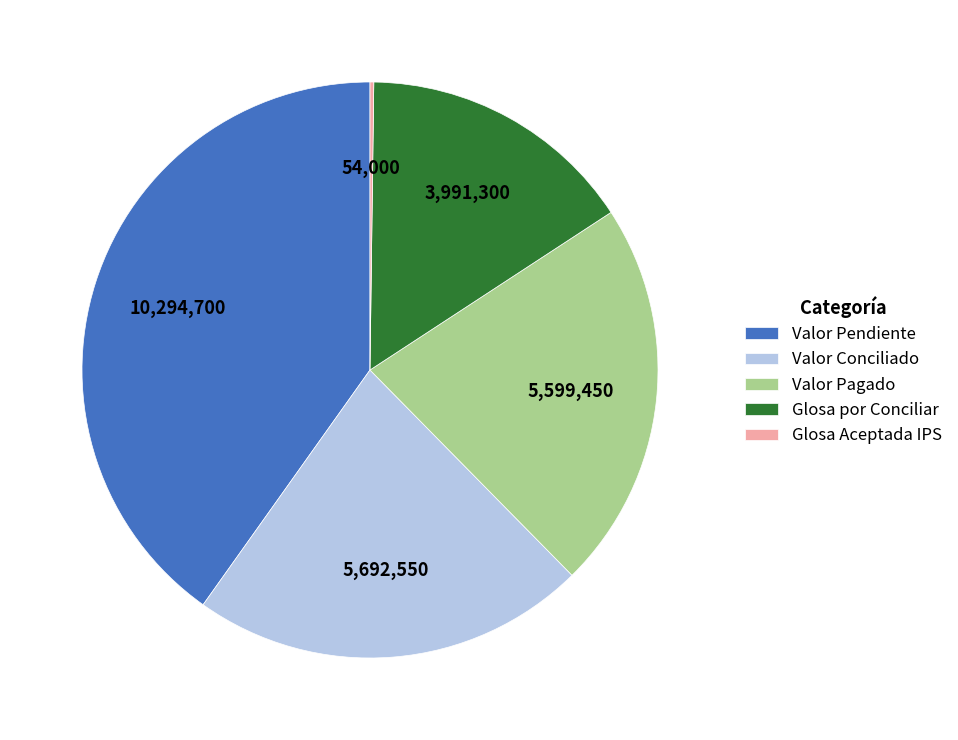

Which has a higher value, Valor Pagado or Glosa por Conciliar?

Valor Pagado